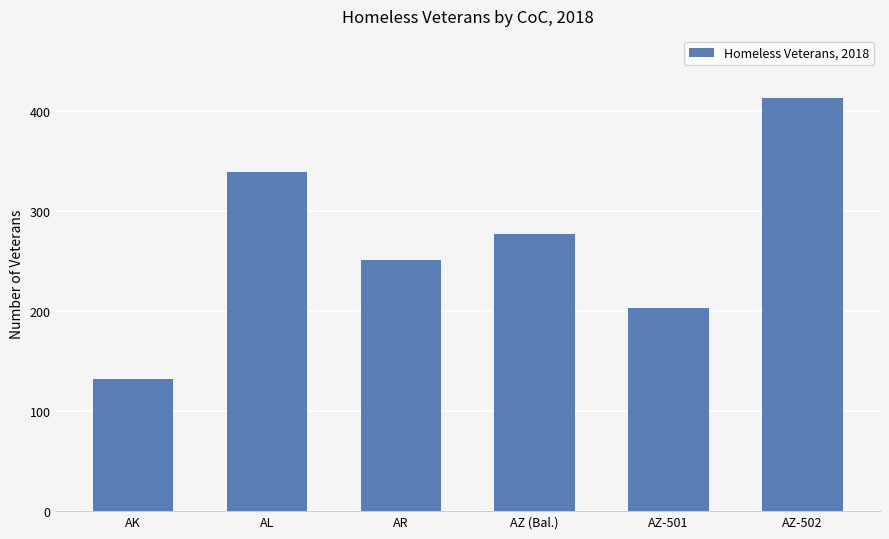

Between AR and AZ-502, which is larger?

AZ-502